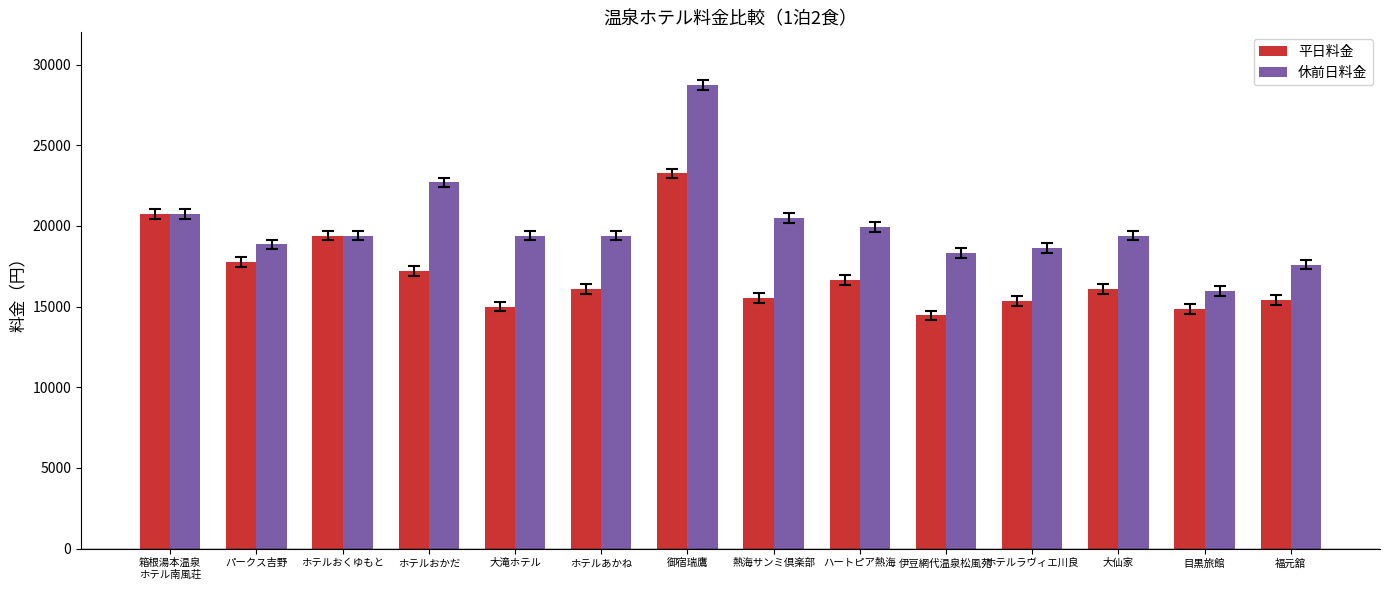

What is the value of the 平日料金 bar at the 3rd from the left?

19400